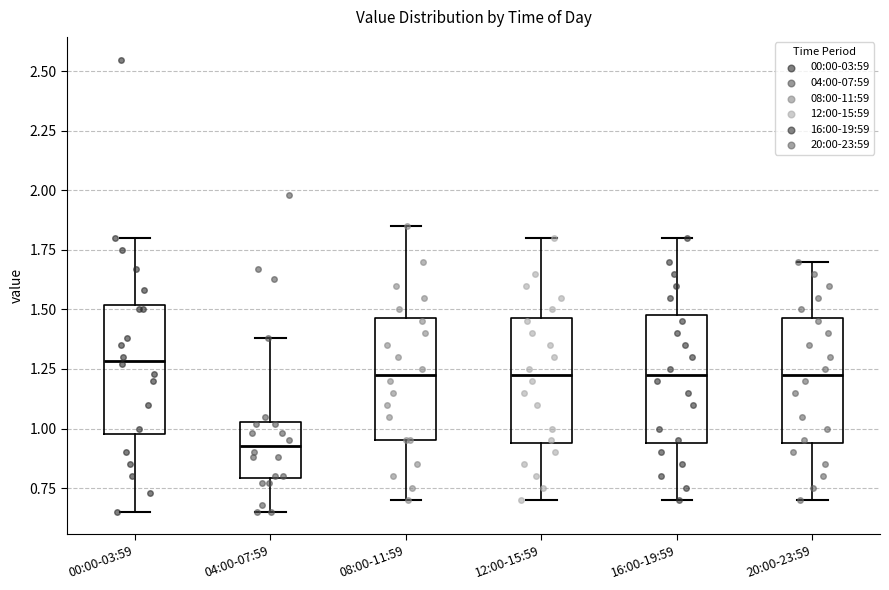

Reading left to right, read every box against the y-axis: the position of its median line, the range the box covers, and the ends of its whiskers. The values are not printed on the chart, so give them approximately, as read against the axis.

00:00-03:59: median 1.30, box 1.00 to 1.50, whiskers 0.65 to 1.80
04:00-07:59: median 0.95, box 0.80 to 1.05, whiskers 0.65 to 1.40
08:00-11:59: median 1.25, box 0.95 to 1.45, whiskers 0.70 to 1.85
12:00-15:59: median 1.25, box 0.95 to 1.45, whiskers 0.70 to 1.80
16:00-19:59: median 1.25, box 0.95 to 1.50, whiskers 0.70 to 1.80
20:00-23:59: median 1.25, box 0.95 to 1.45, whiskers 0.70 to 1.70